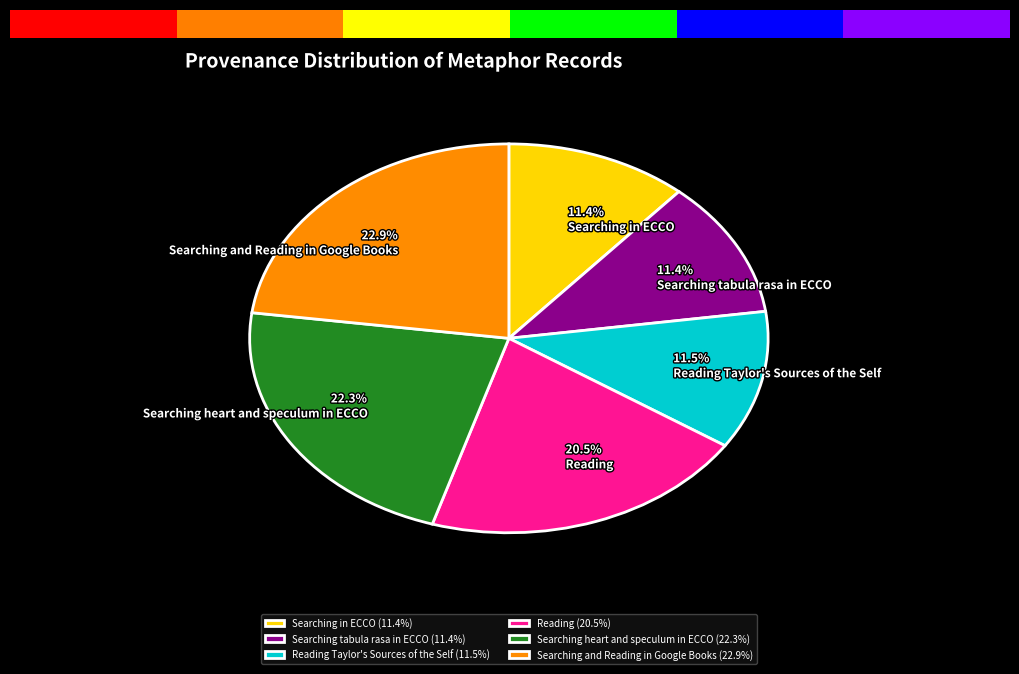

To the nearest percent, what is the difference between the largest and smallest slice percentages?

12%